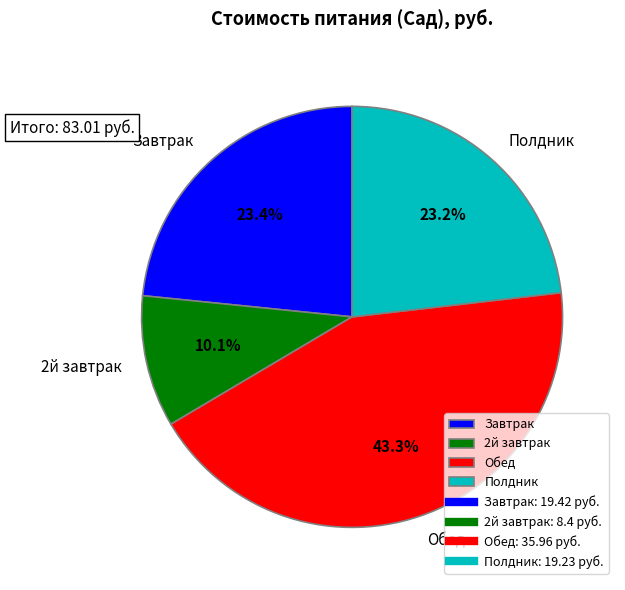

Is 2й завтрак the majority of the pie?

No